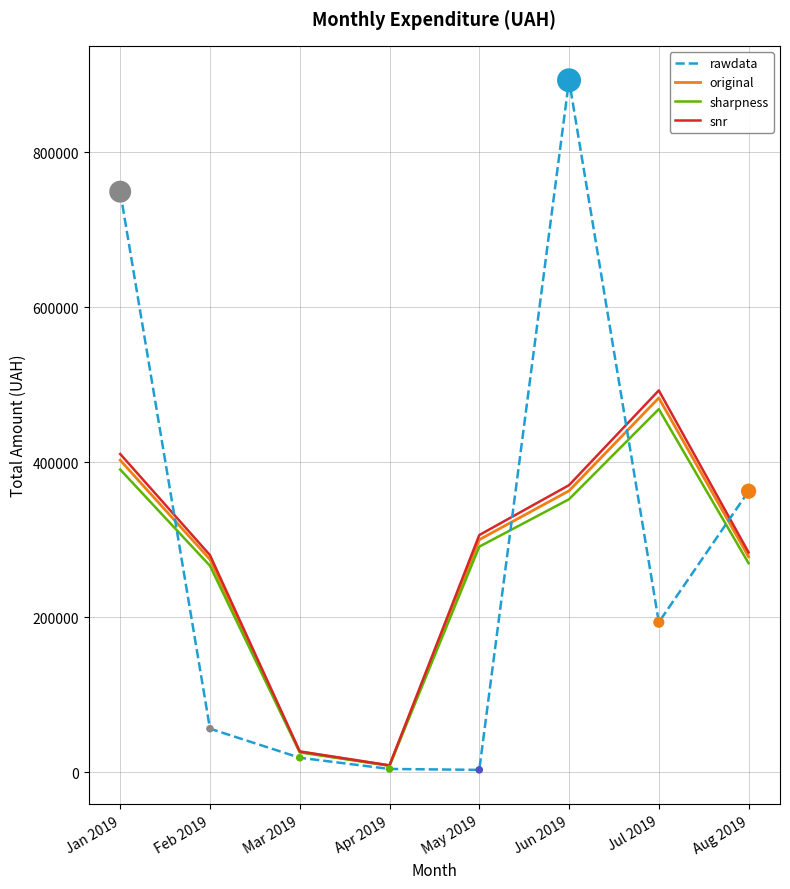

At how many categories does at least one series exceed 108886?

6